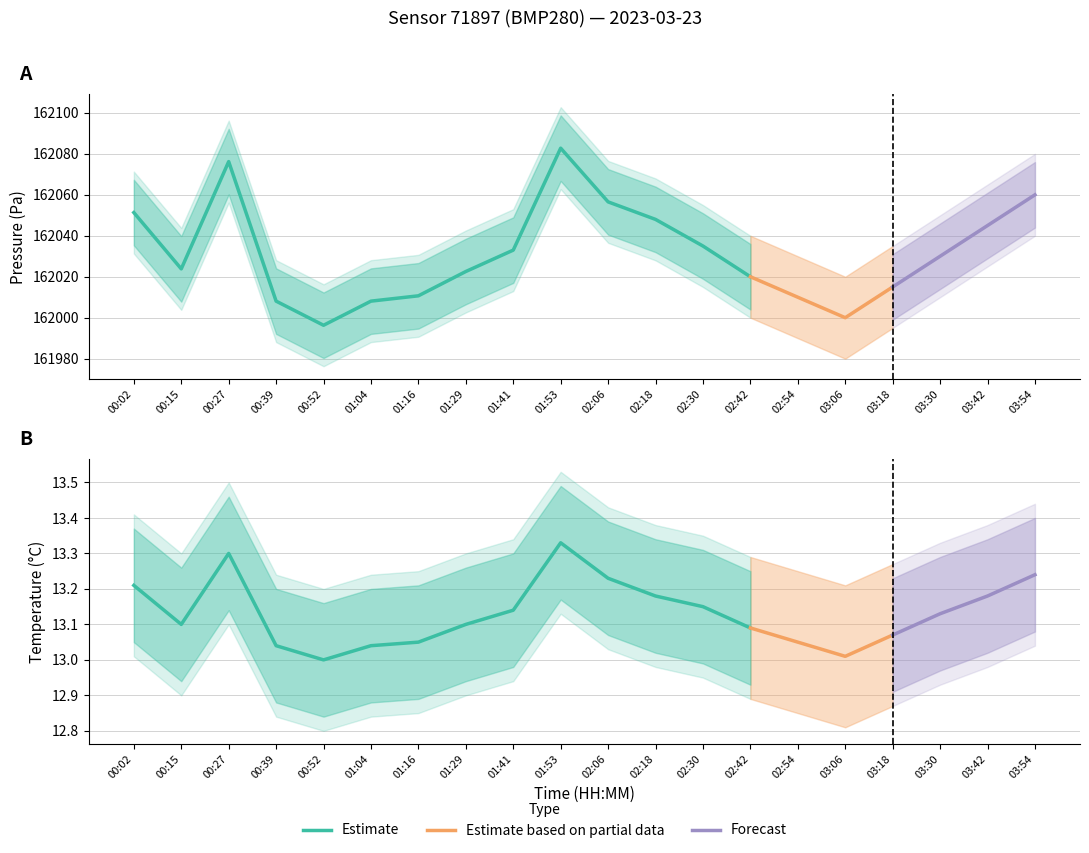

True or false: pressure and temperature intersect in this chart.

False